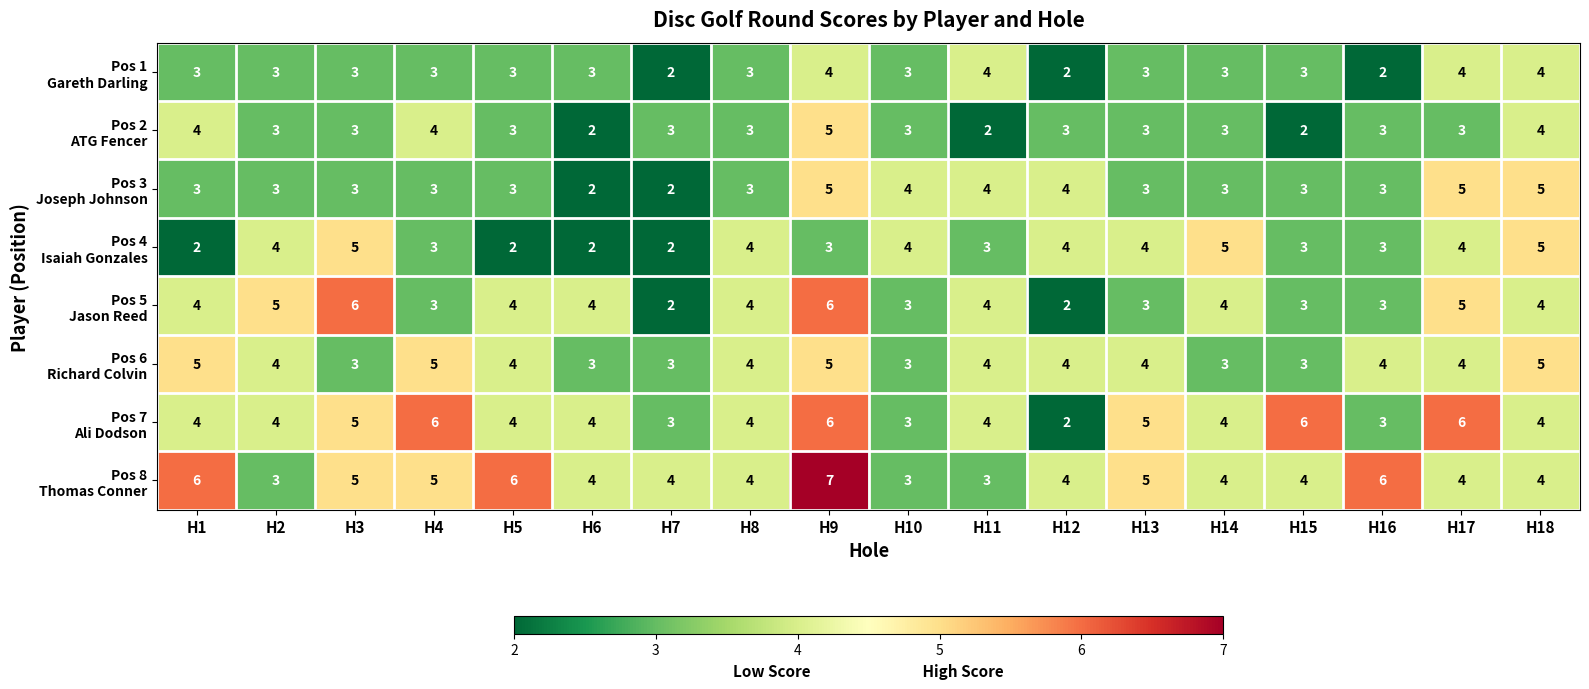

At which category is the sum across all series the highest?

H9